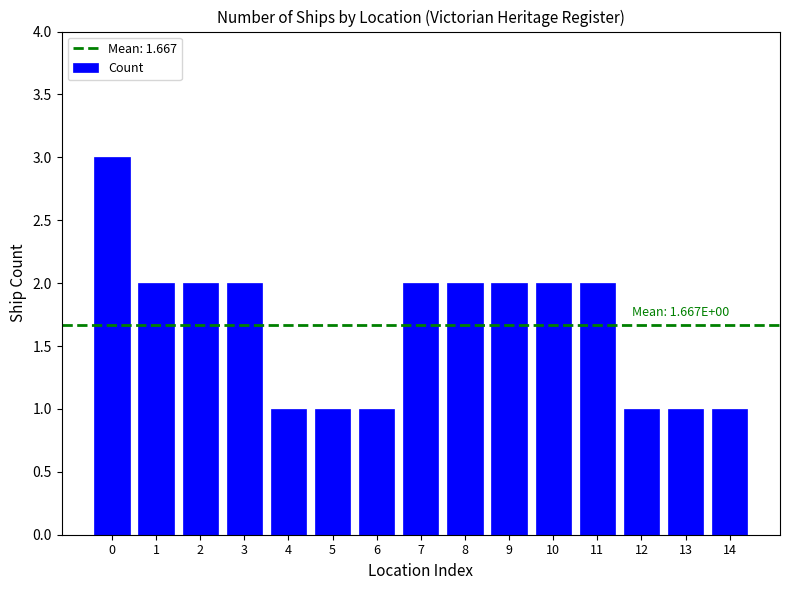

Reading left to right, extract all data points from this chart.

3	2	2	2	1	1	1	2	2	2	2	2	1	1	1